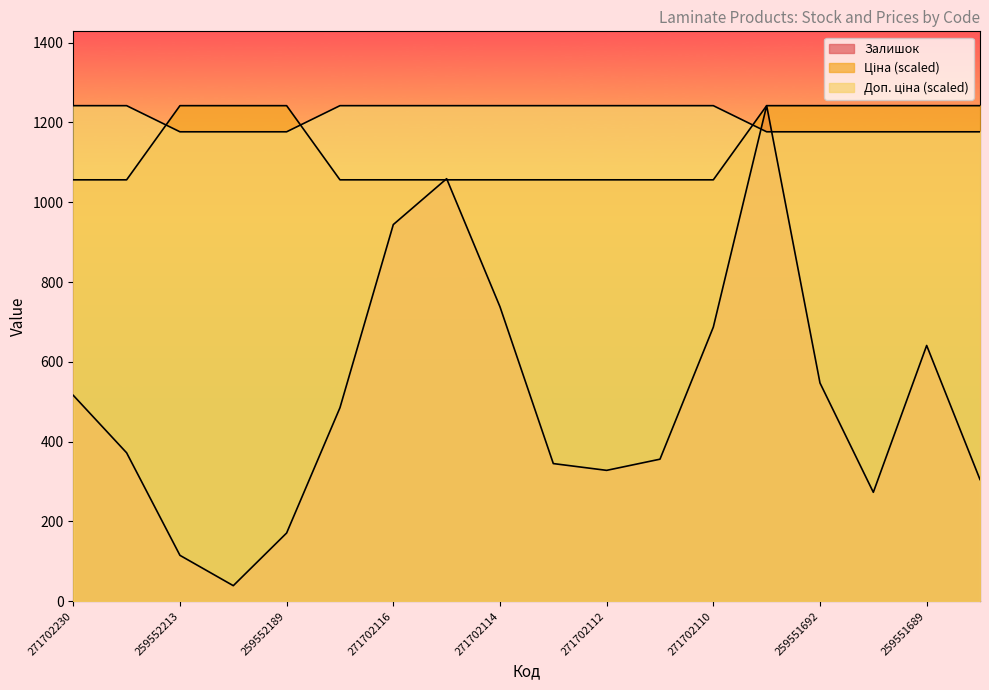

How many data points in Ціна are less than 1242?

8